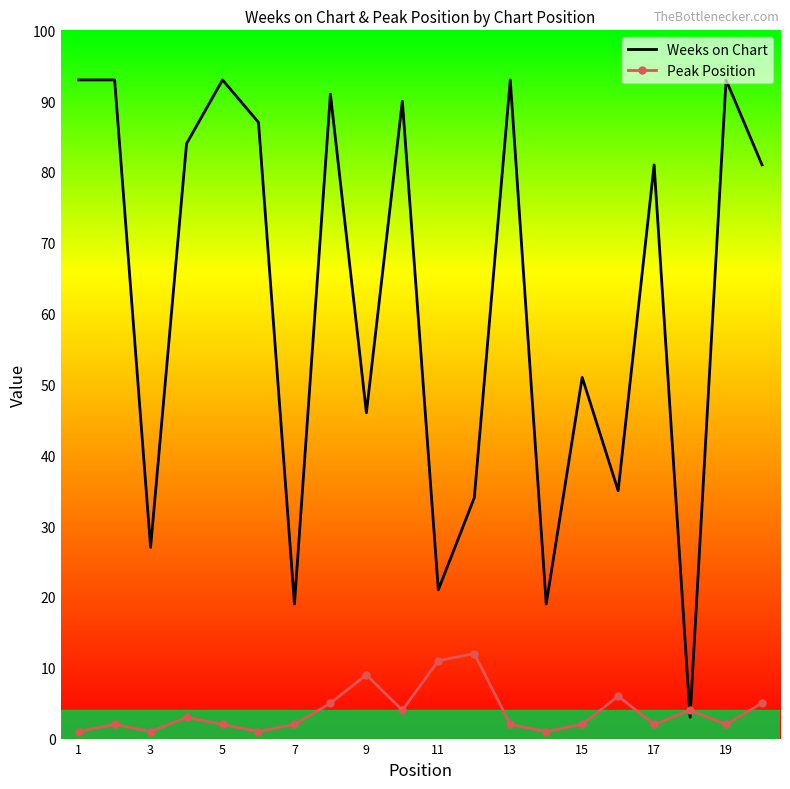

What is the difference between the maximum and minimum values in the Weeks on Chart series?

90